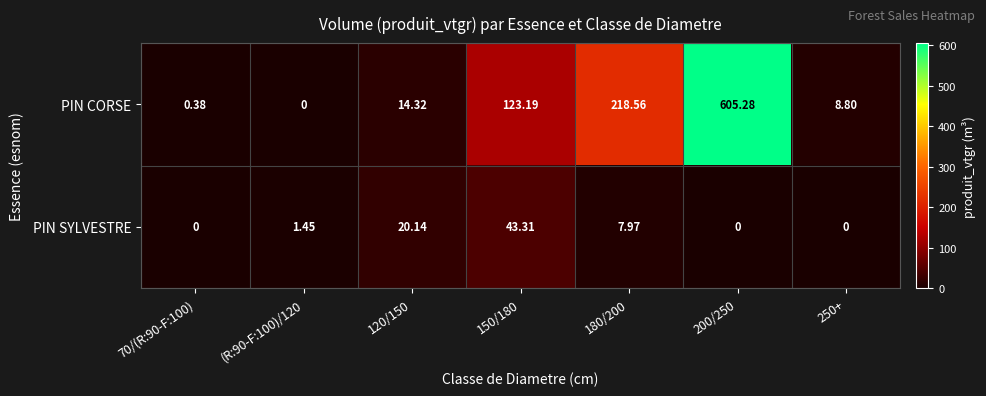

At how many categories does at least one series exceed 314?

1